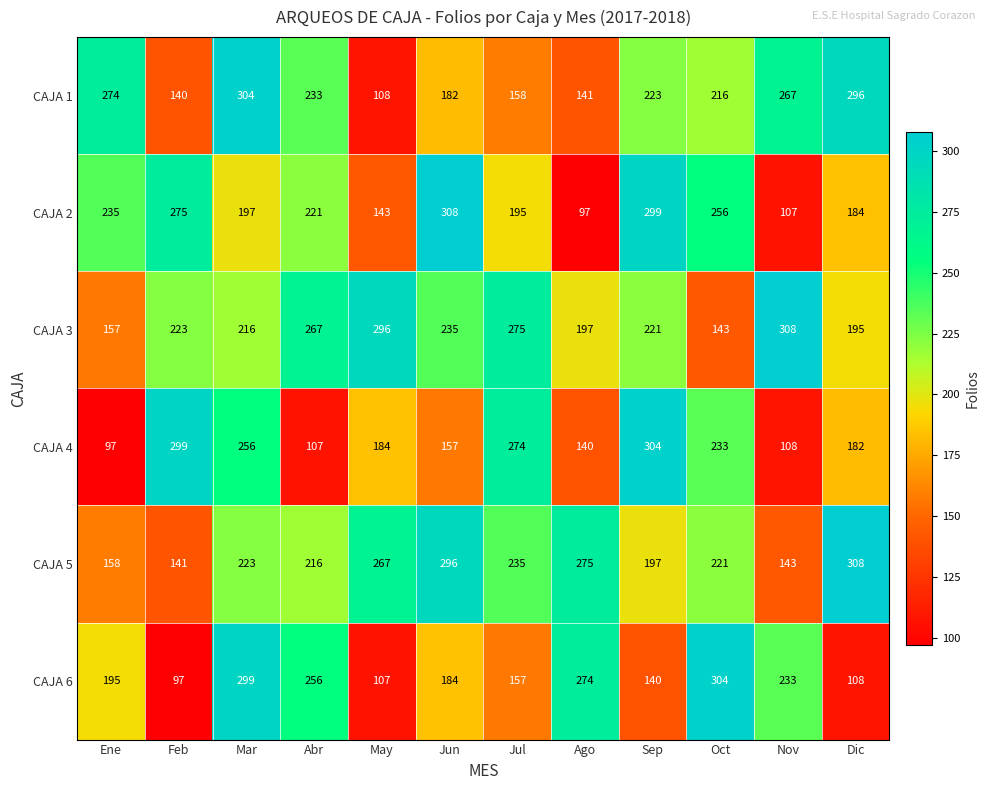

Rank the categories by CAJA 2 value from highest to lowest.

Jun, Sep, Feb, Oct, Ene, Abr, Mar, Jul, Dic, May, Nov, Ago